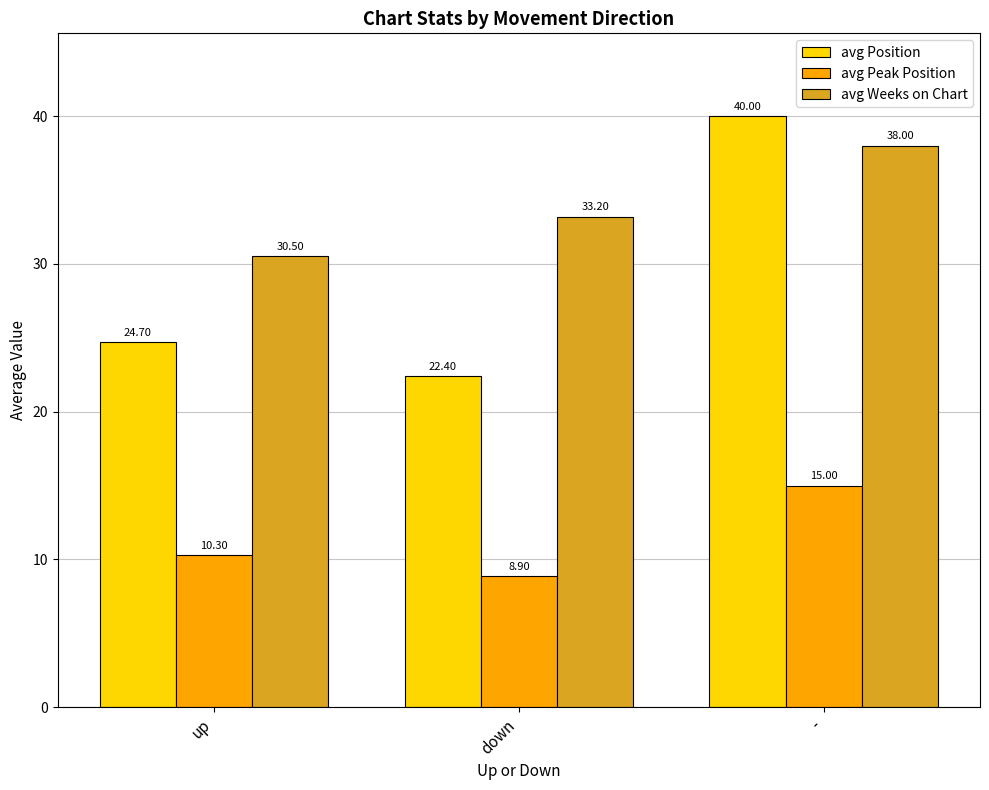

Reading left to right, extract all data points from this chart.

avg Position: up=24.7	down=22.4	-=40.0
avg Peak Position: up=10.3	down=8.9	-=15.0
avg Weeks on Chart: up=30.5	down=33.2	-=38.0